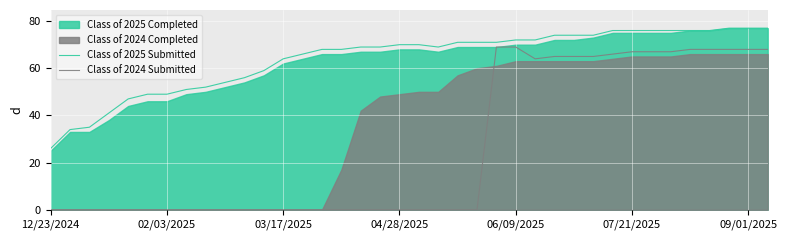

What is the total value across all series at 31?

143